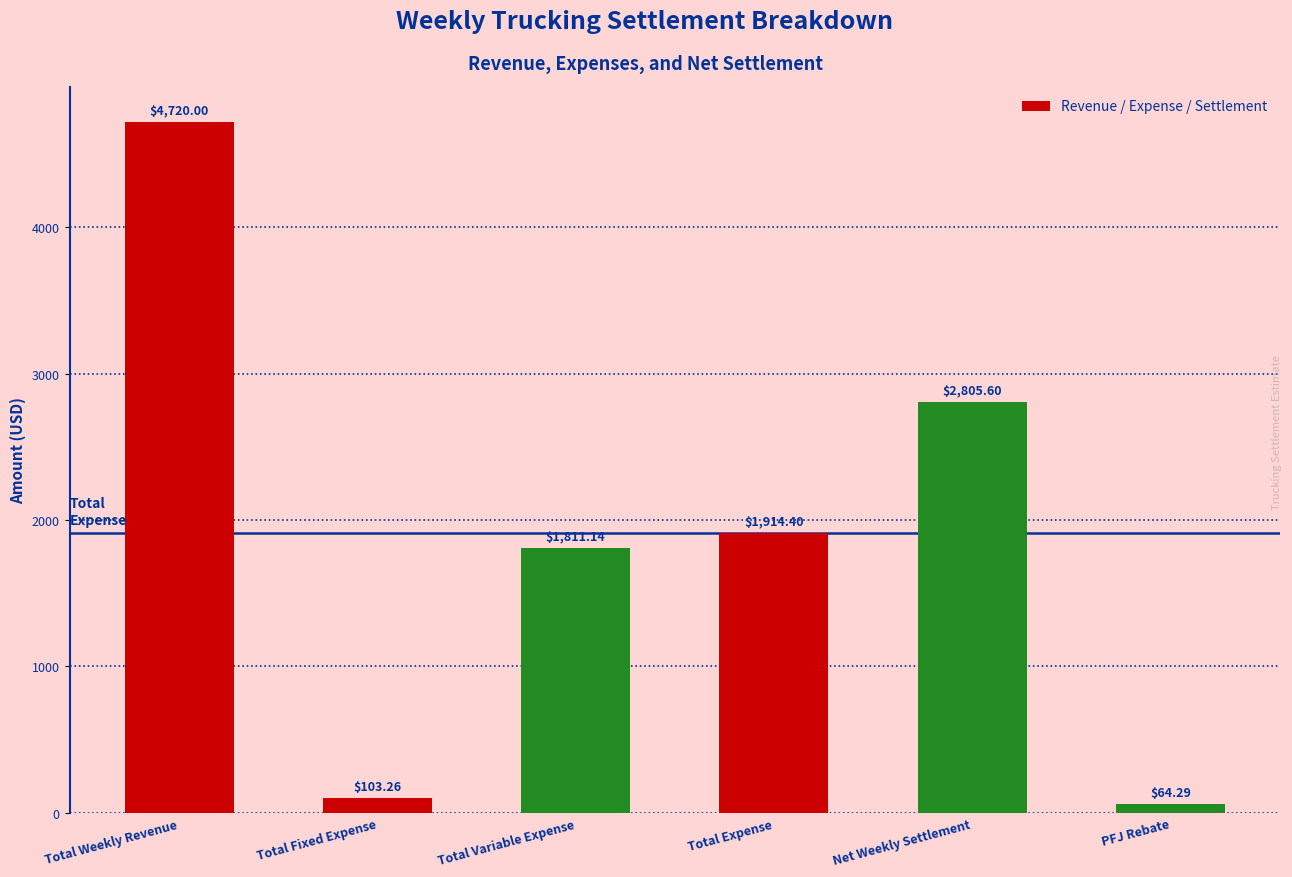

Which label corresponds to the largest value in the chart?

Total Weekly Revenue